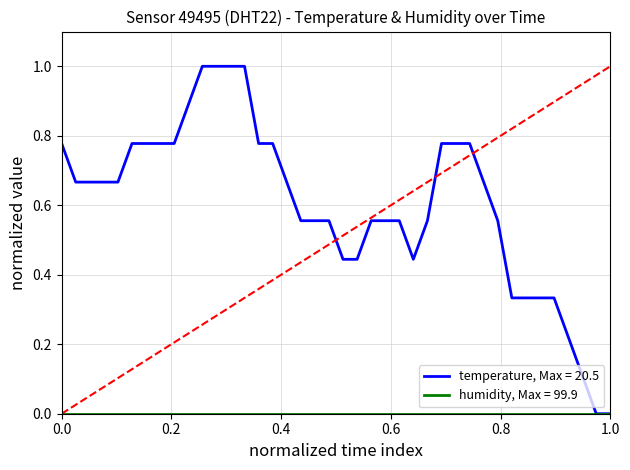

Is this an area chart (filled region under the line)?

No